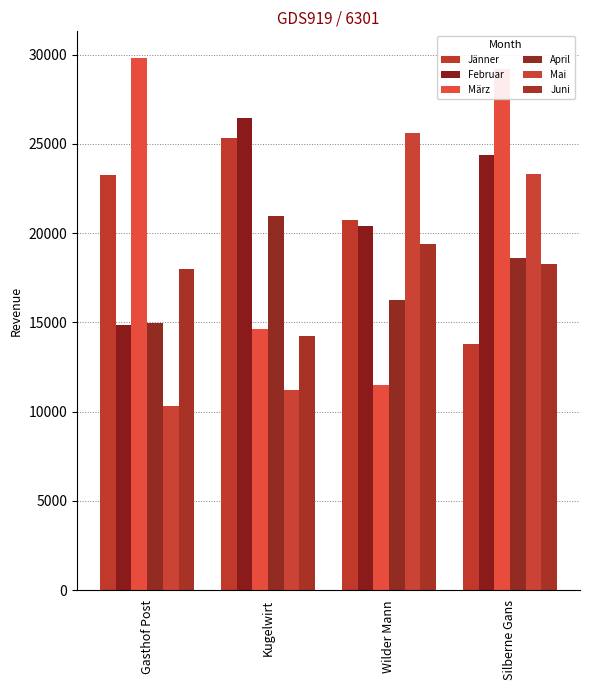

What is the label of the 1st bar from the right?

Silberne Gans